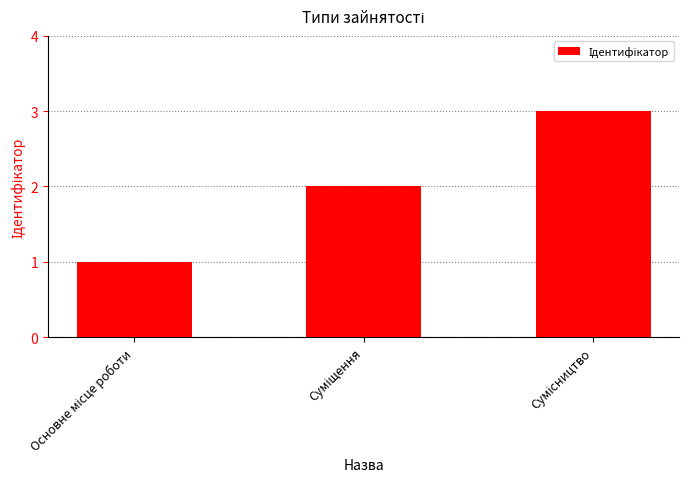

What is the maximum value shown in the chart?

3